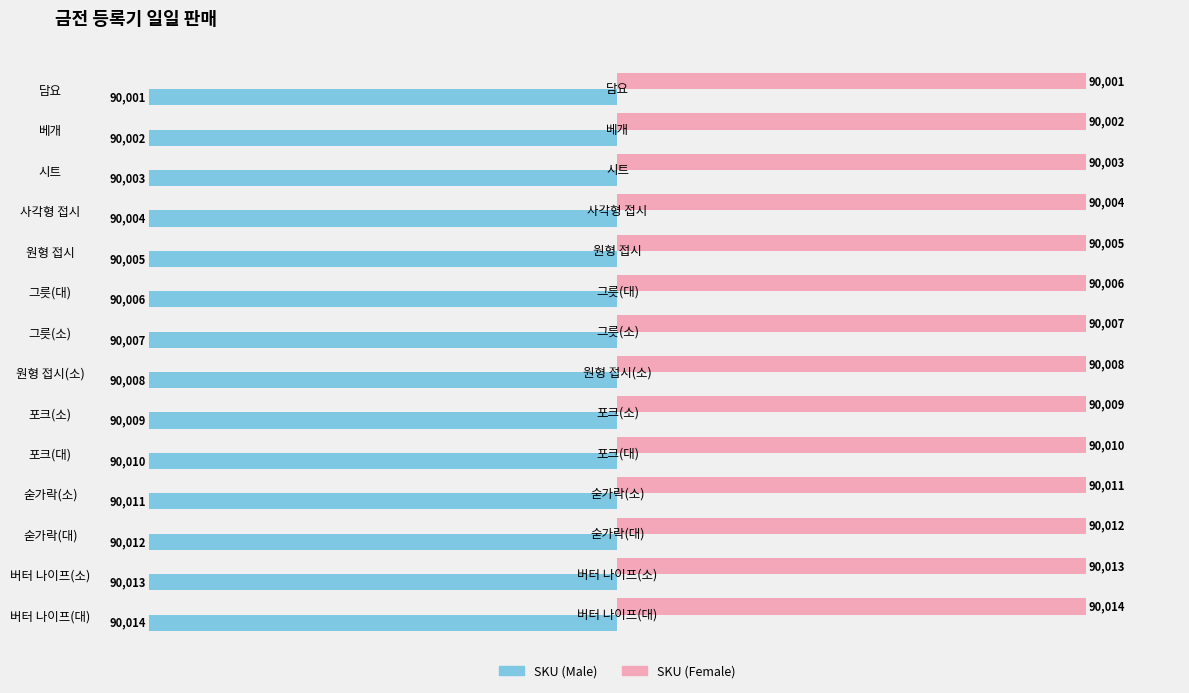

What are all the series names shown in the legend?

SKU (Male), SKU (Female)